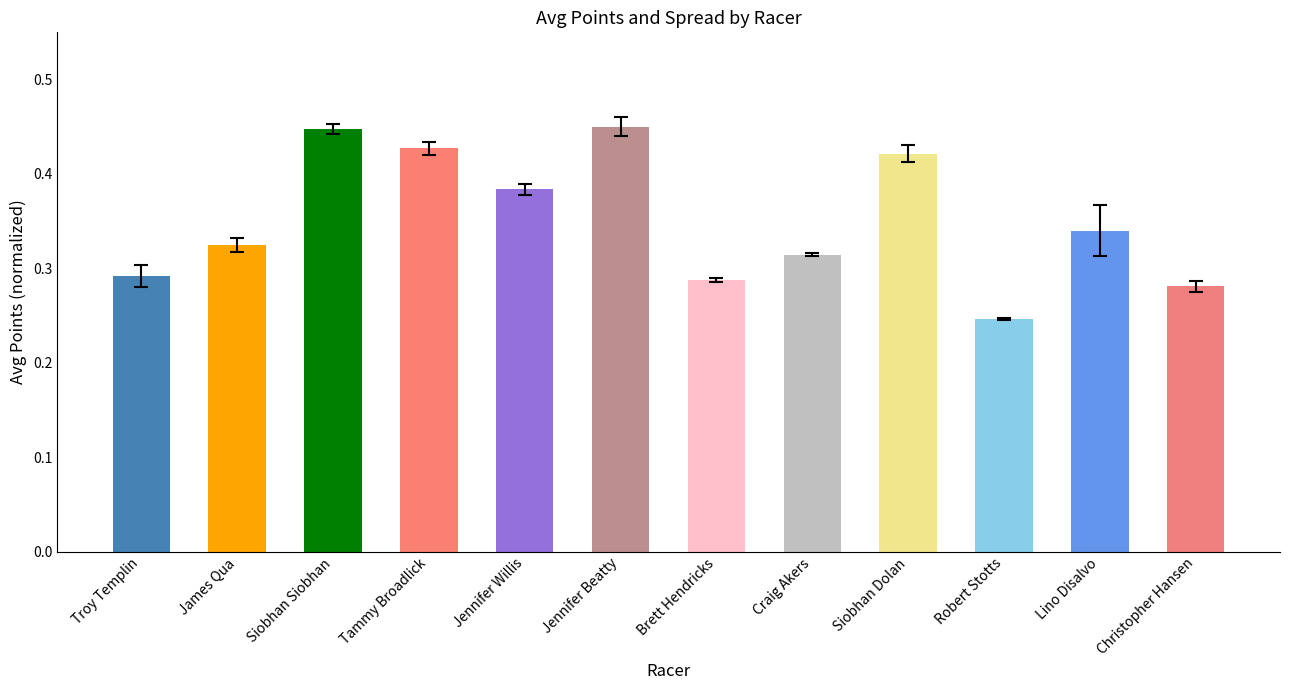

True or false: the data shows 0.2 at Craig Akers.

False